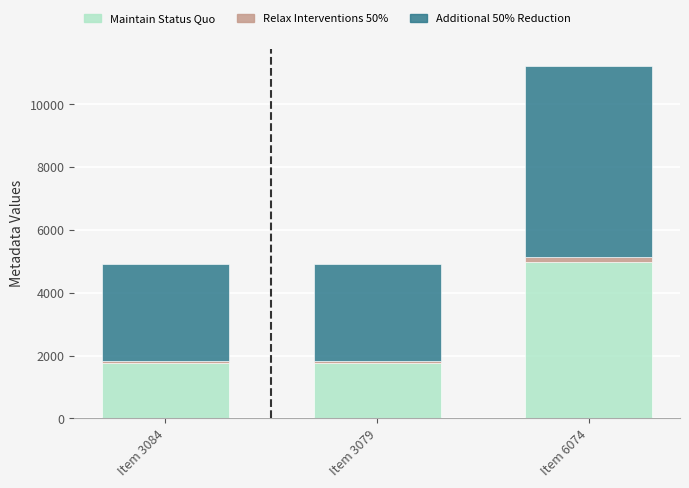

The value of Maintain Status Quo at Item 3079 is 1770. True or false?

True